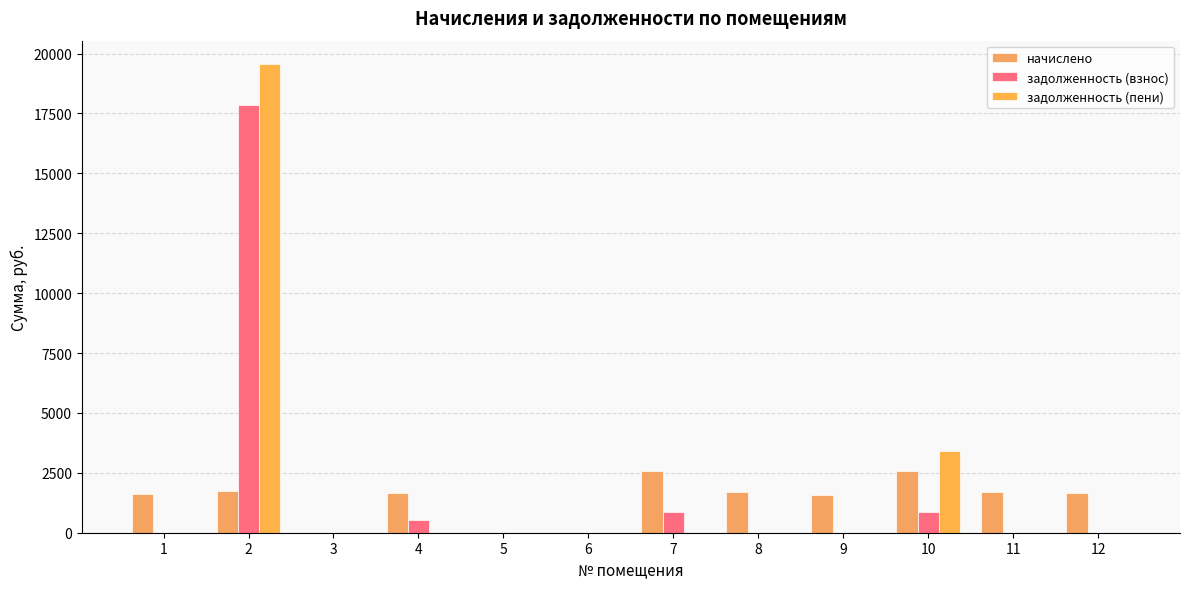

How many values in the задолженность (взнос) series exceed 0?

4